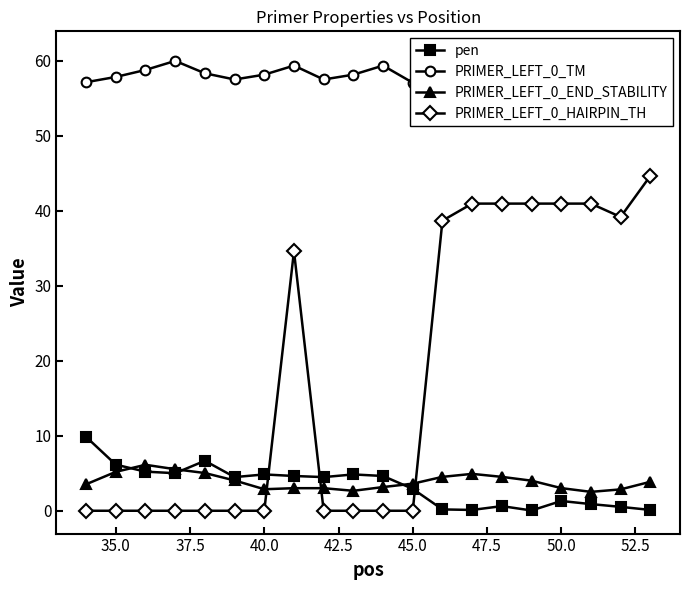

At how many categories does at least one series exceed 26?

20